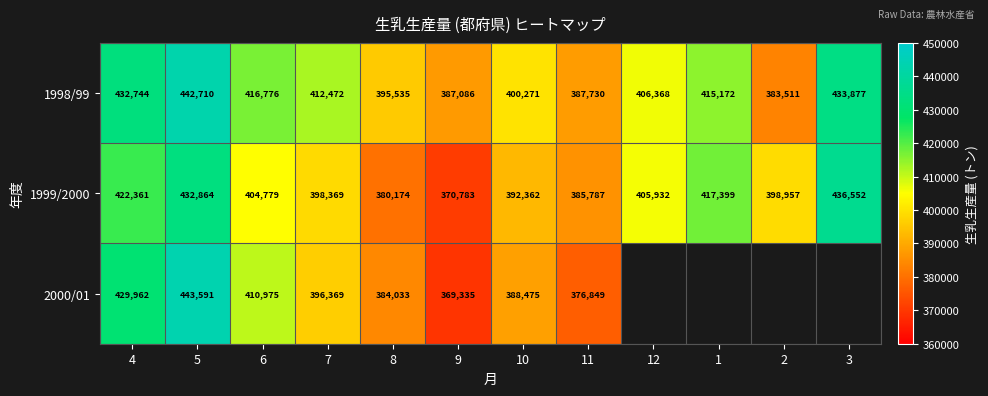

Count the number of data series in this chart.

3